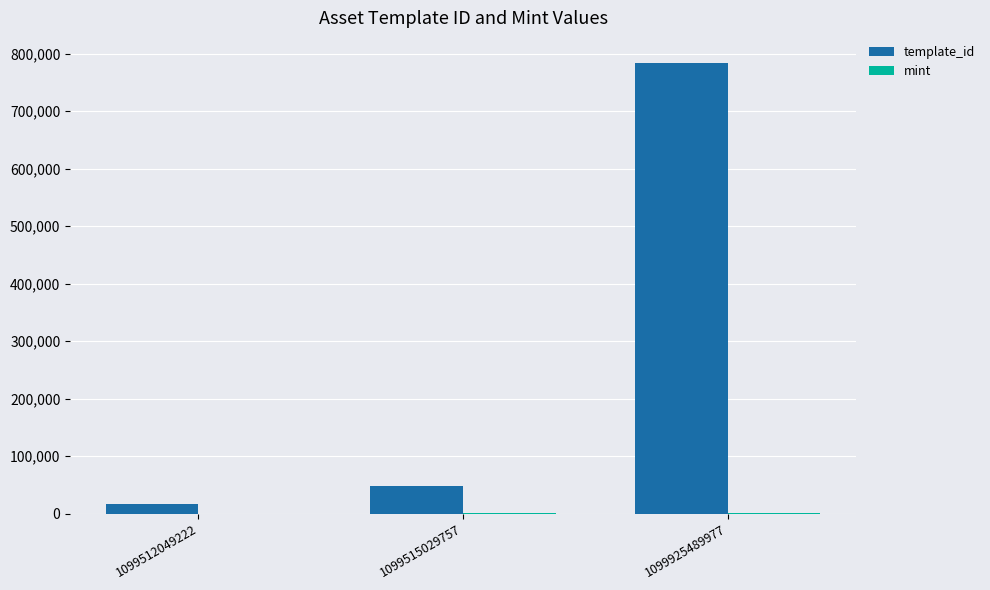

At which category is the sum across all series the highest?

1099925489977